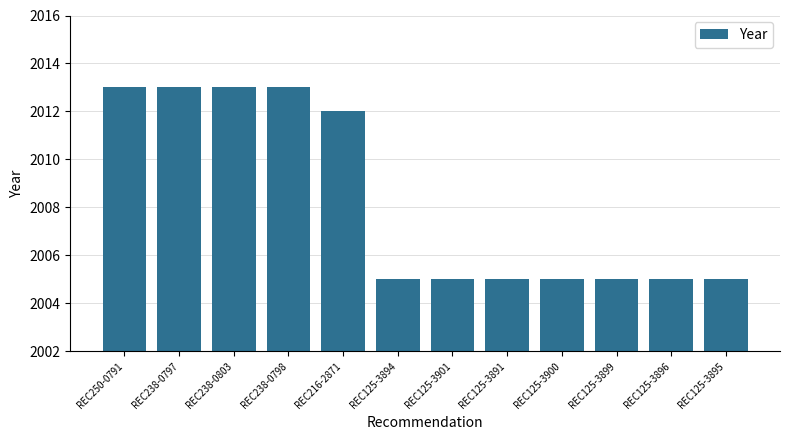

What is the label of the 5th bar from the right?

REC125-3891